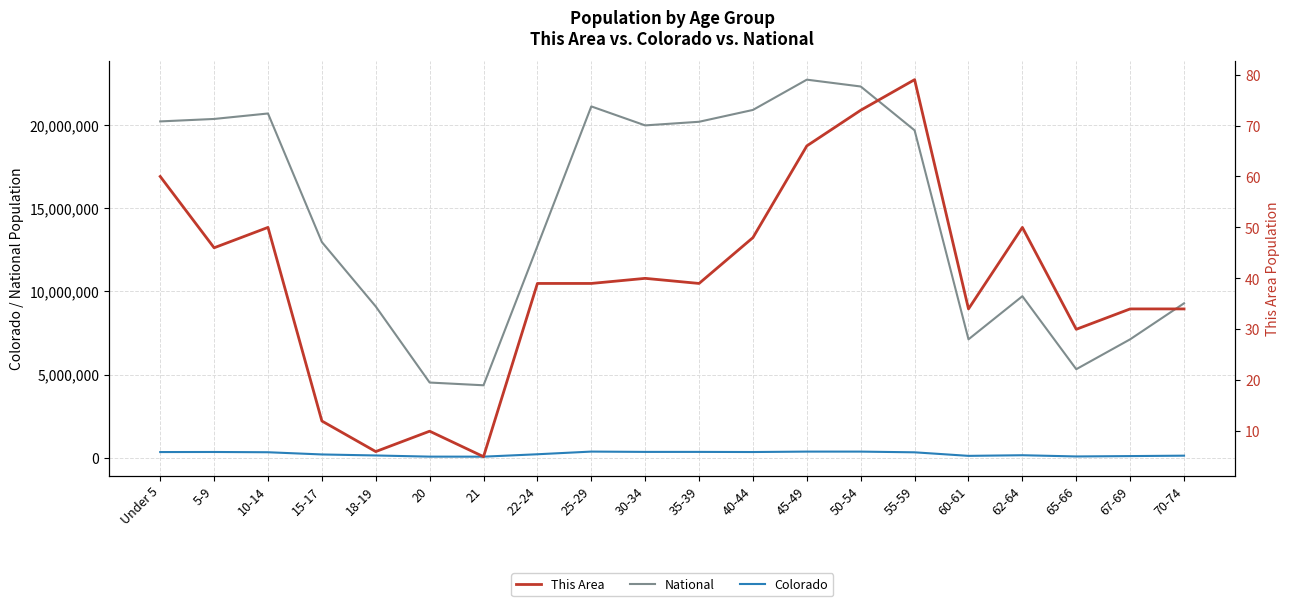

True or false: National and This Area intersect in this chart.

False